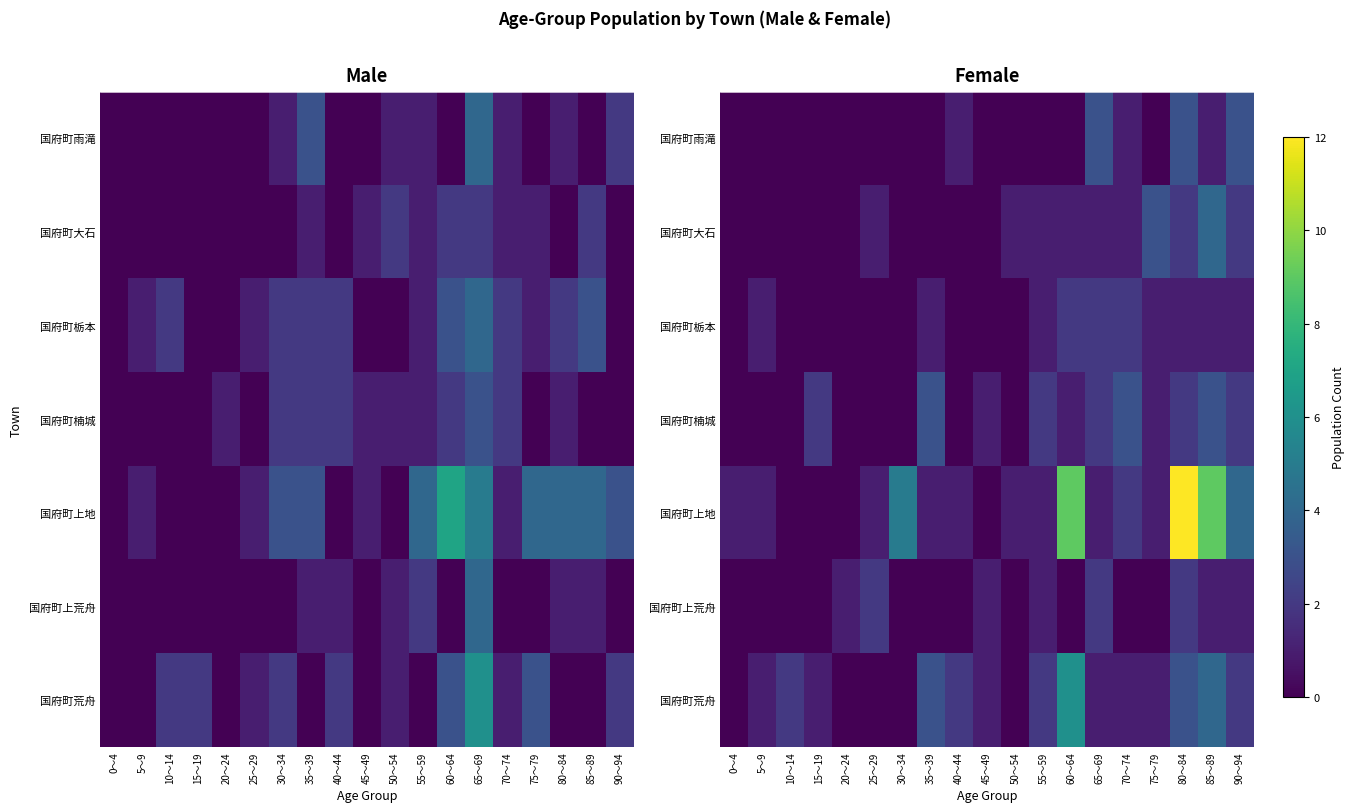

What is the maximum value shown in the chart?

12